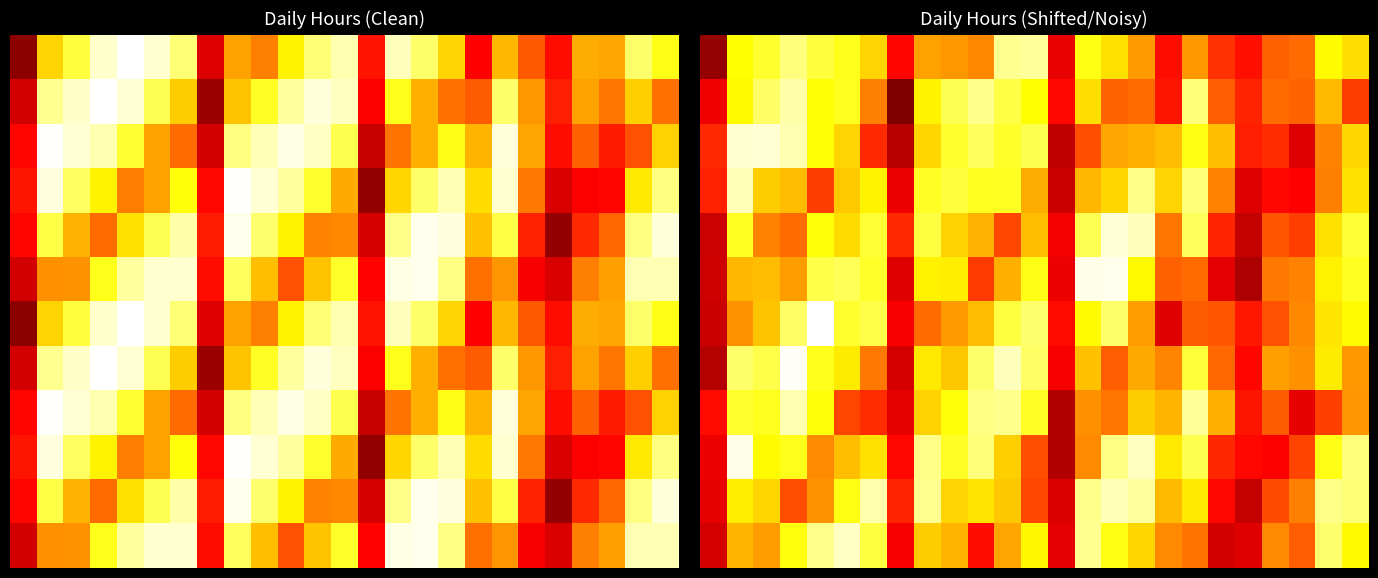

What is the total value across all series at 17?

99.1